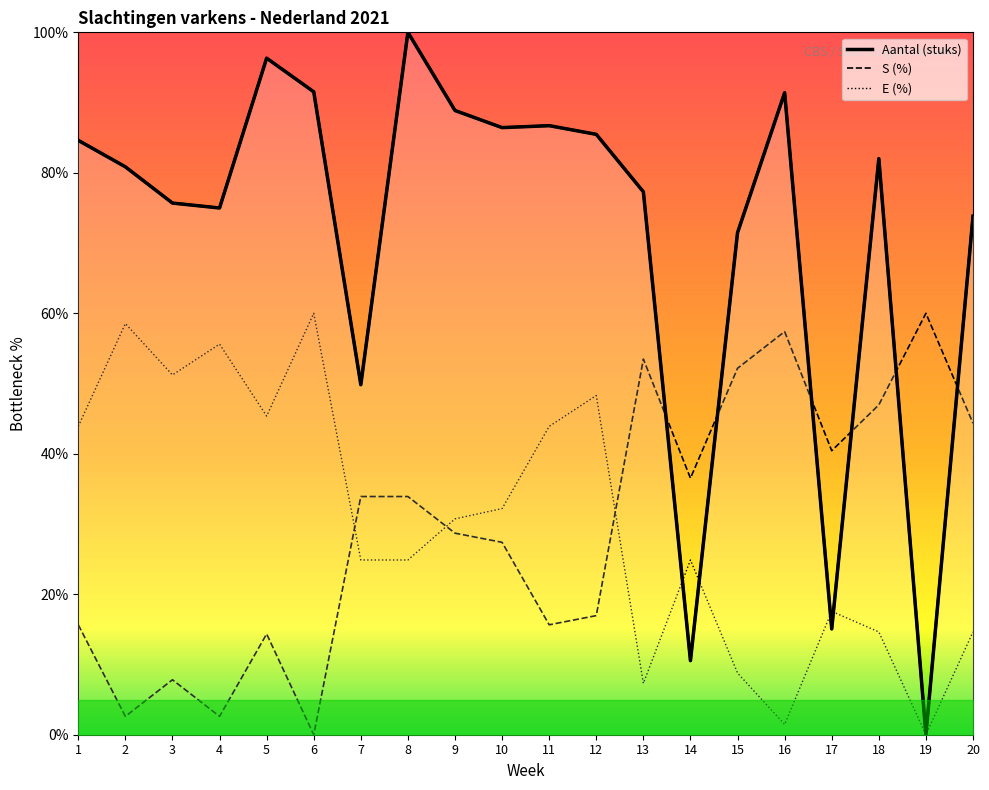

Which series has the largest total across all categories?

Aantal (stuks)